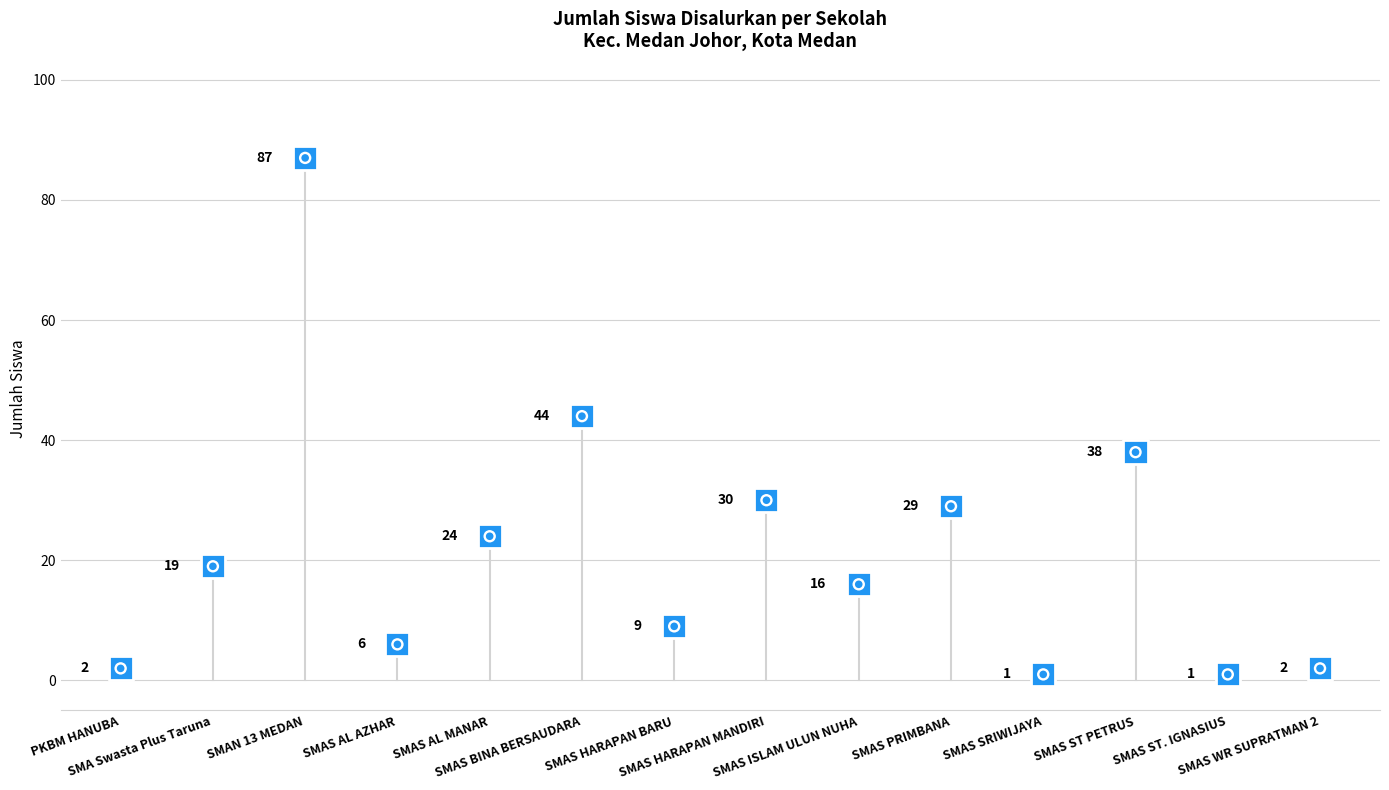

What is the ratio of the value at PKBM HANUBA to the value at SMA Swasta Plus Taruna?

0.1